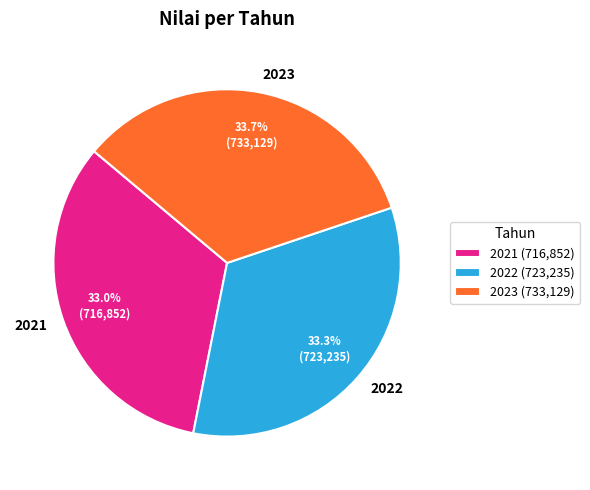

Does any single category account for the majority?

No